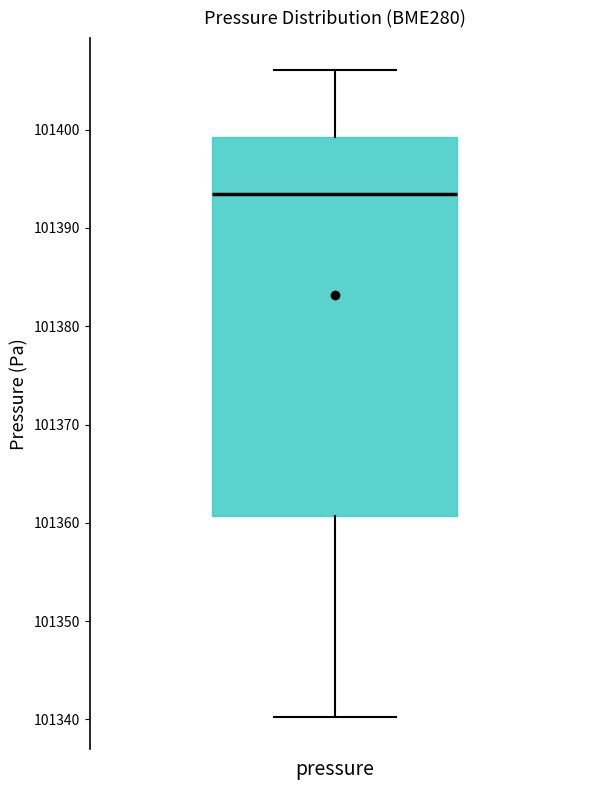

Where does the upper whisker of the box for pressure end on the y-axis? The values are not printed on the chart, so give them approximately, as read against the axis.

101406